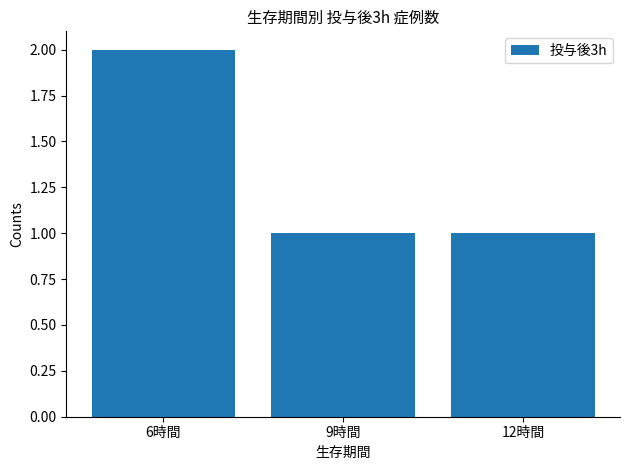

The value at 6時間 is 3. True or false?

False